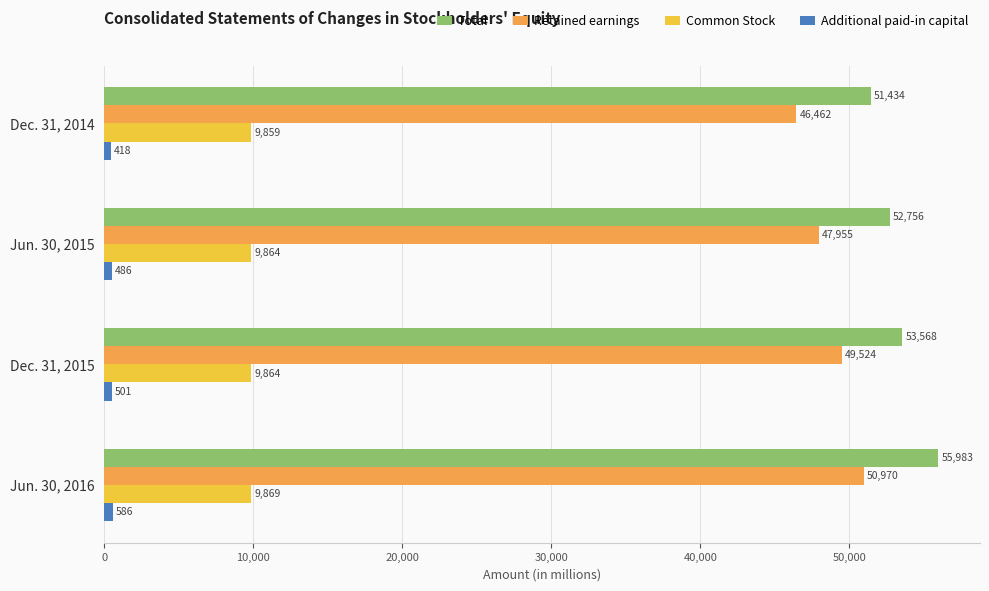

At which label is Retained earnings closest to 48716?

Jun. 30, 2015